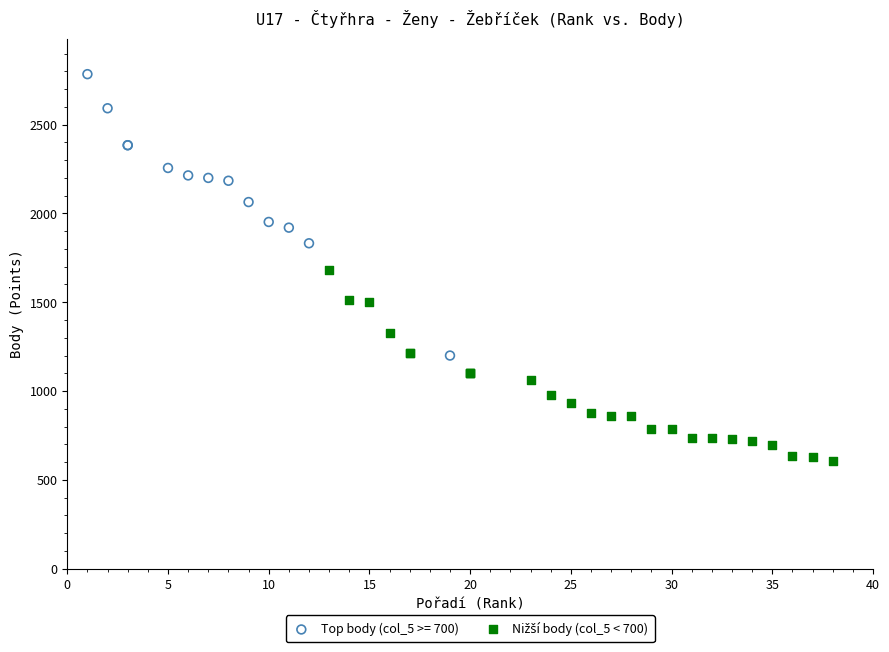

Which series contains the highest Y value?

Top body (col_5 >= 700)